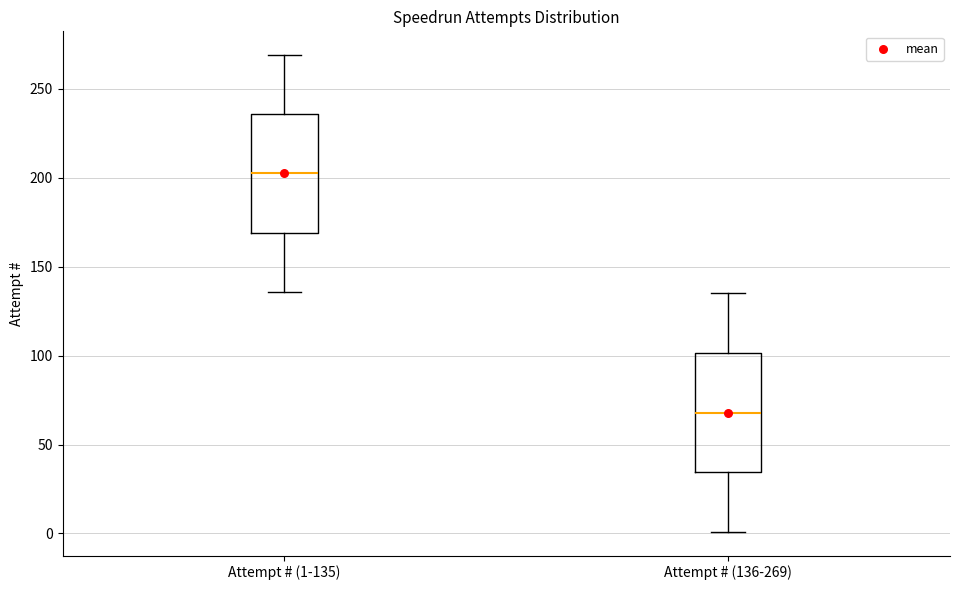

Which box's median line is the lowest?

Attempt # (136-269)